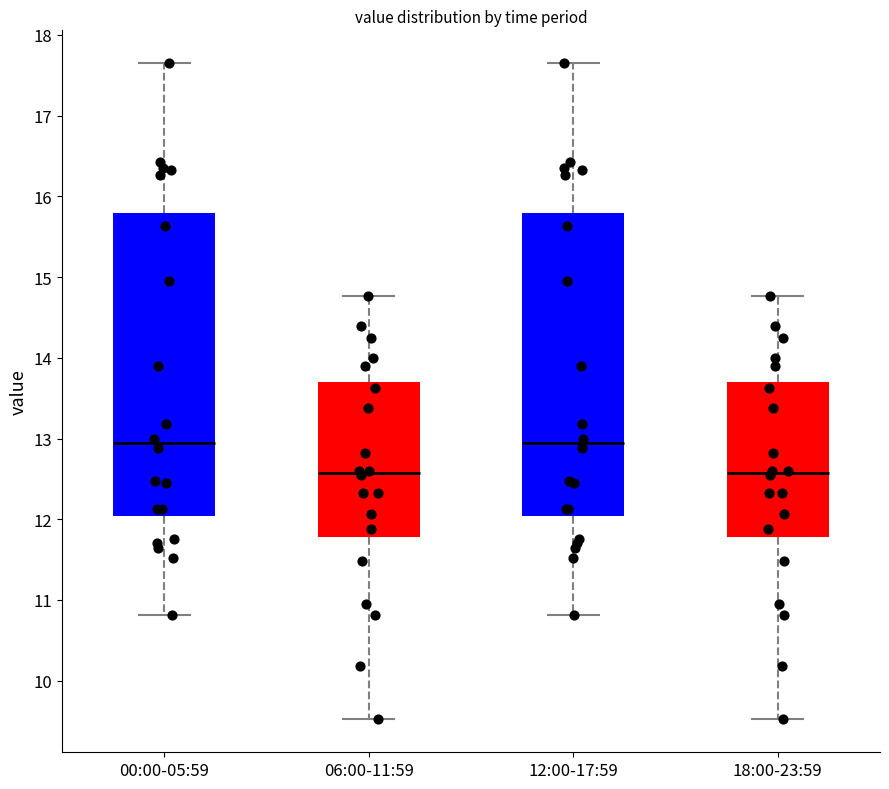

Reading left to right, read every box against the y-axis: the position of its median line, the range the box covers, and the ends of its whiskers. The values are not printed on the chart, so give them approximately, as read against the axis.

00:00-05:59: median 12.9, box 12.0 to 15.8, whiskers 10.8 to 17.7
06:00-11:59: median 12.6, box 11.8 to 13.7, whiskers 9.5 to 14.8
12:00-17:59: median 12.9, box 12.0 to 15.8, whiskers 10.8 to 17.7
18:00-23:59: median 12.6, box 11.8 to 13.7, whiskers 9.5 to 14.8